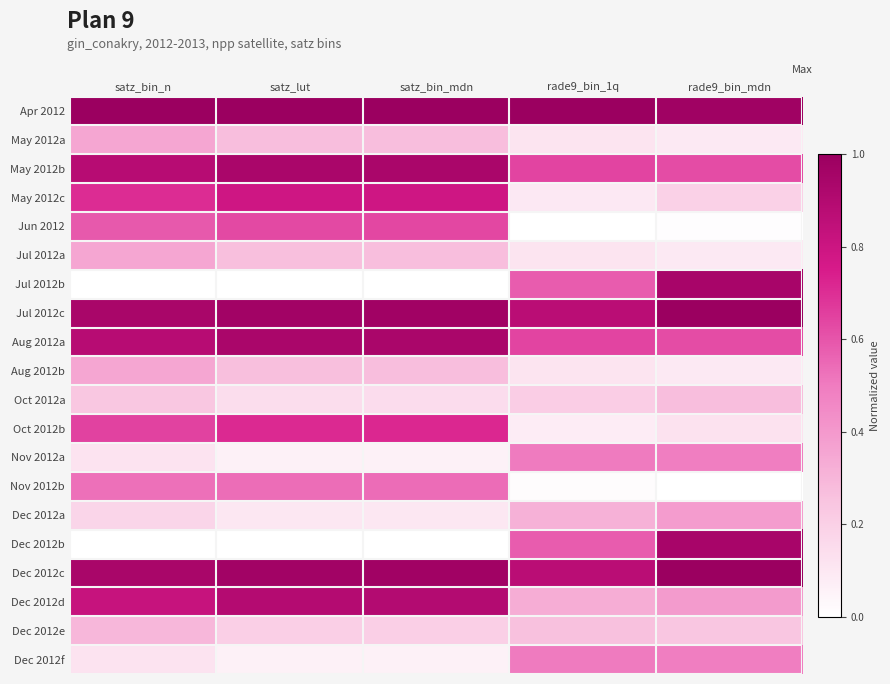

At which category is the sum across all series the highest?

satz_bin_n